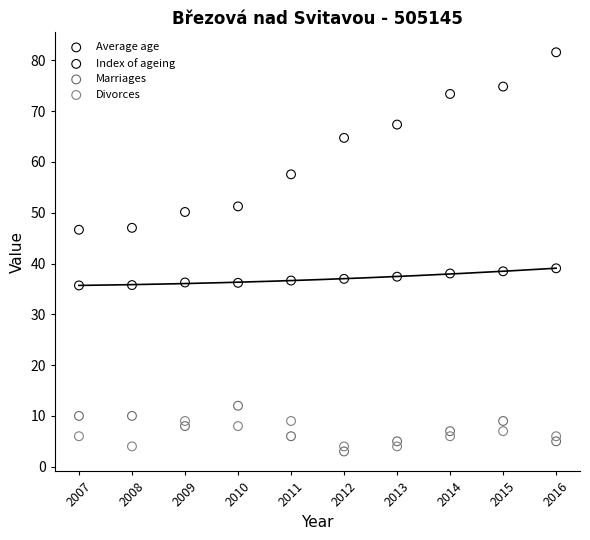

Which series contains the lowest Y value?

Marriages